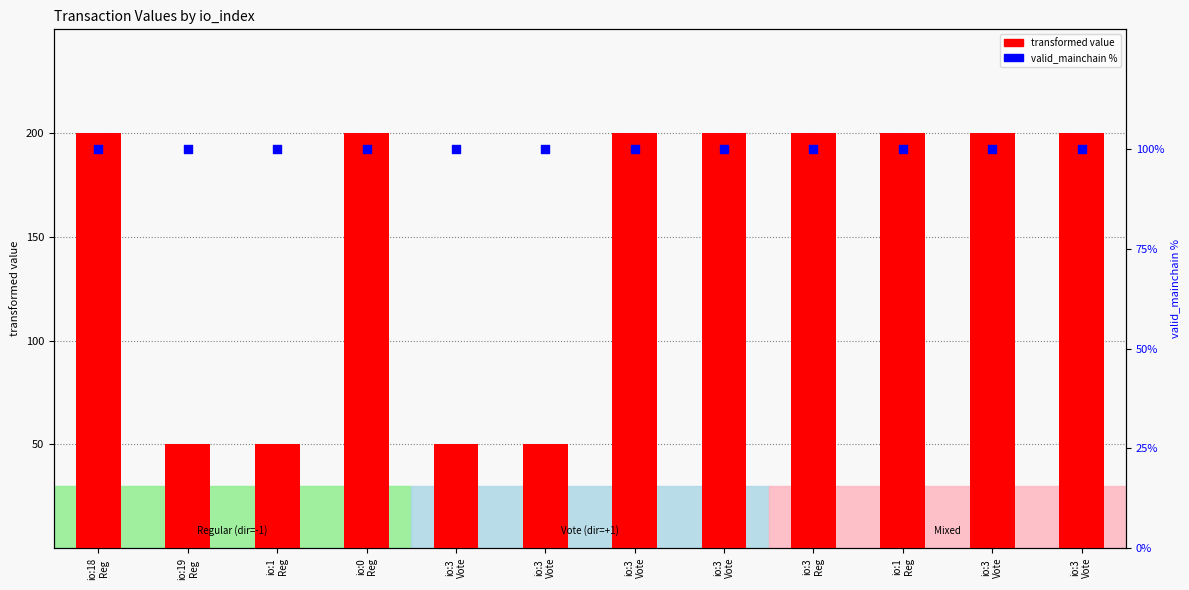

Is the value of transformed value at io:0
Reg greater than the value of valid_mainchain % at io:3
Vote?

Yes